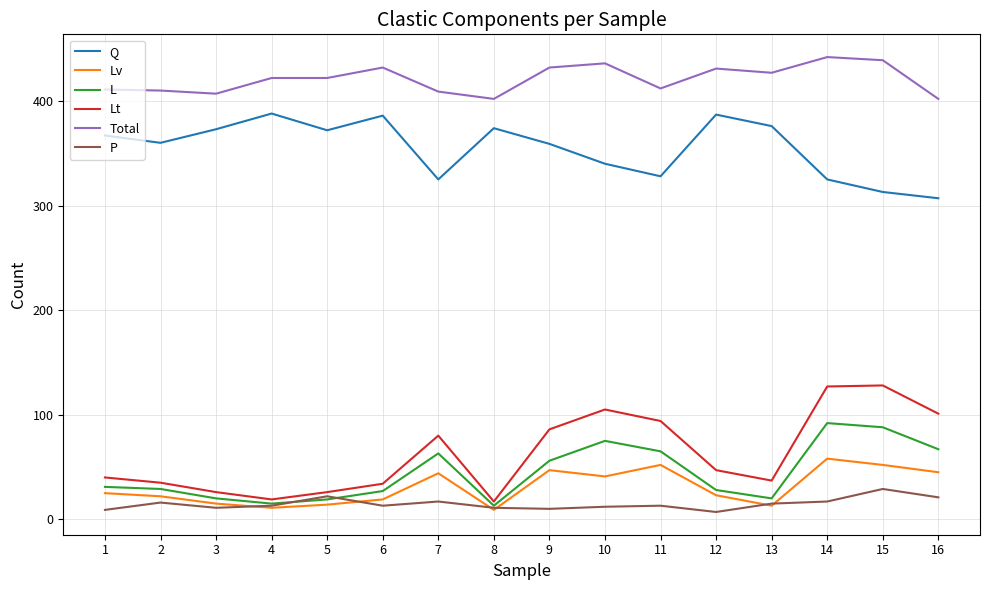

Rank the series by their maximum value, from lowest to highest.

P, Lv, L, Lt, Q, Total